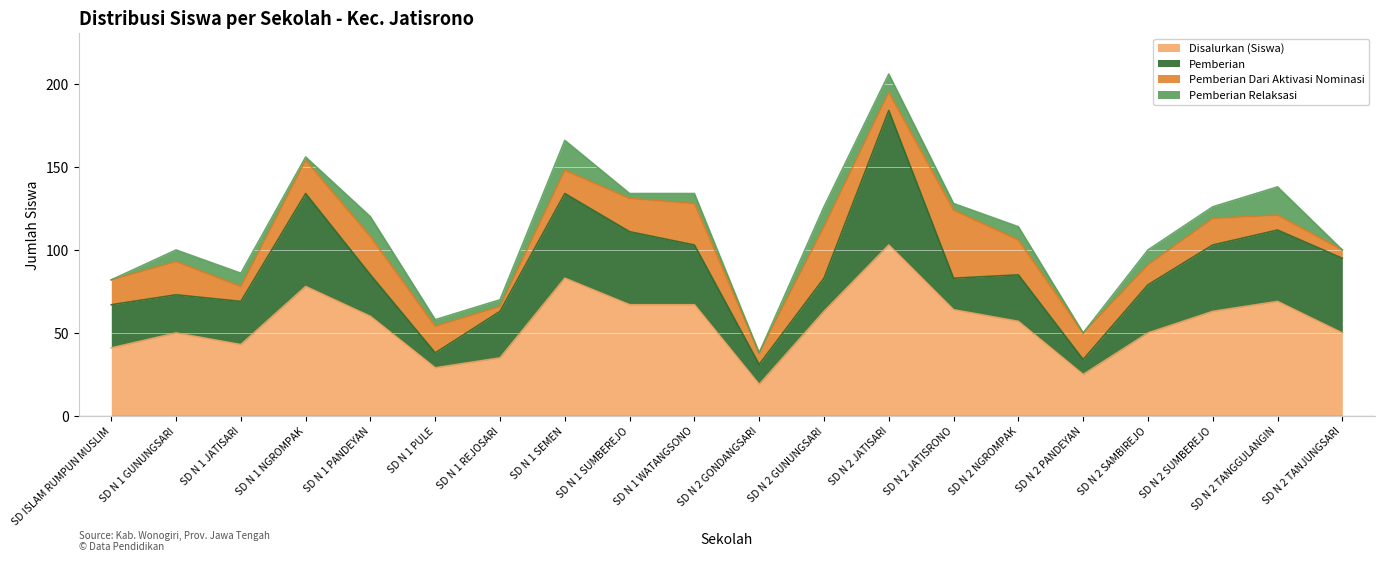

Where does the Pemberian Relaksasi series first go above 7?

SD N 1 JATISARI